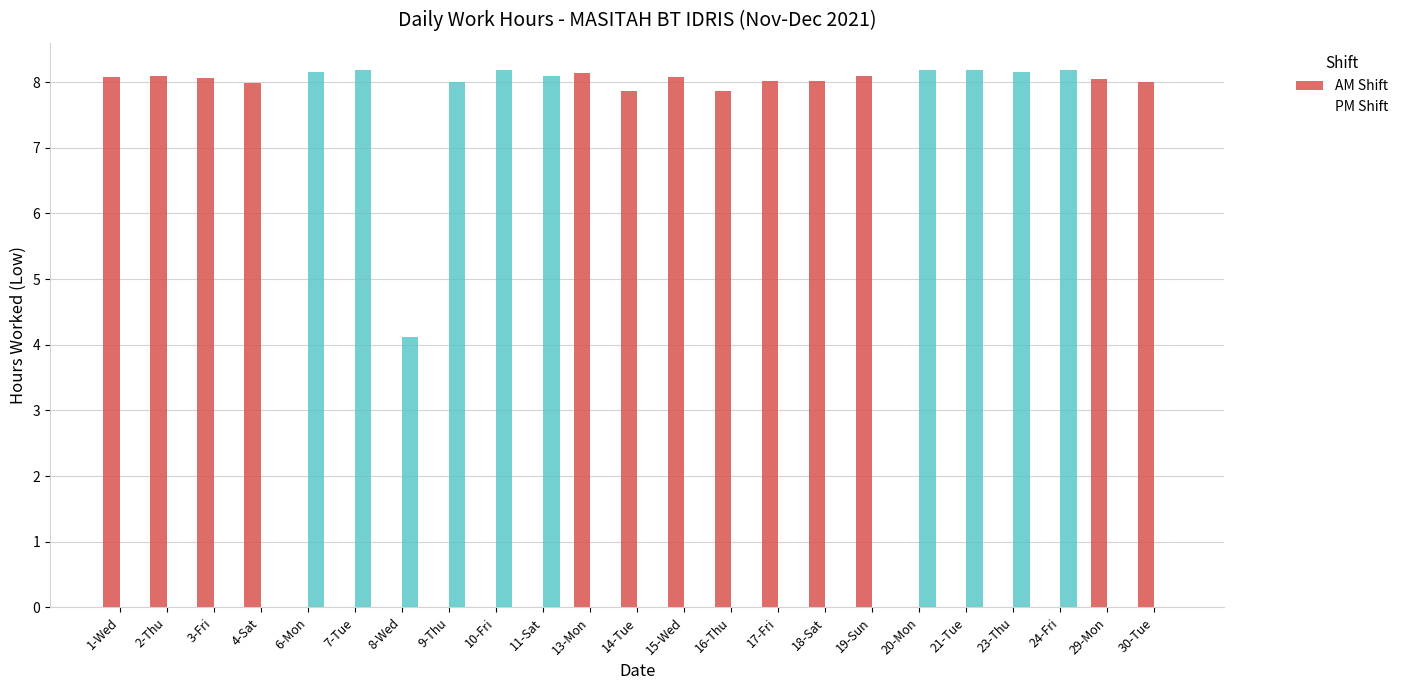

Rank the series by their average value, from highest to lowest.

AM Shift, PM Shift